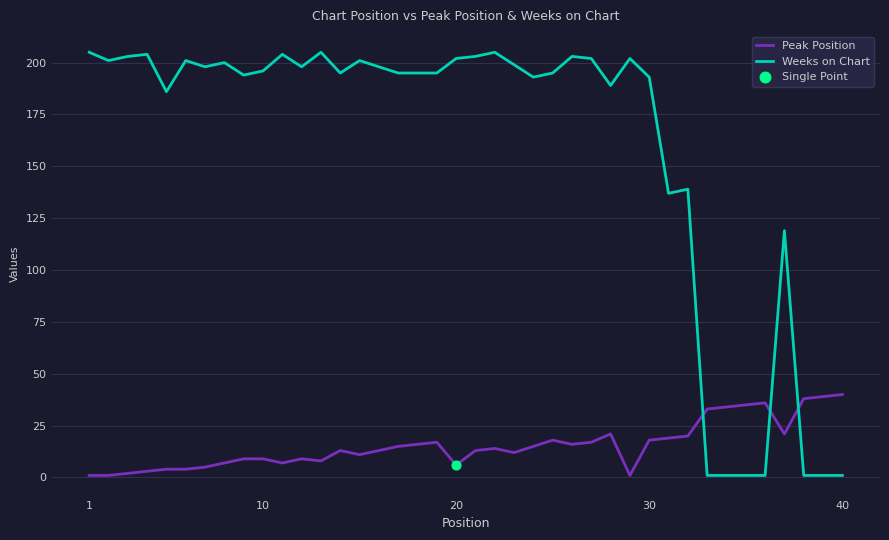

List the series in order of their peak value, highest first.

Weeks on Chart, Peak Position